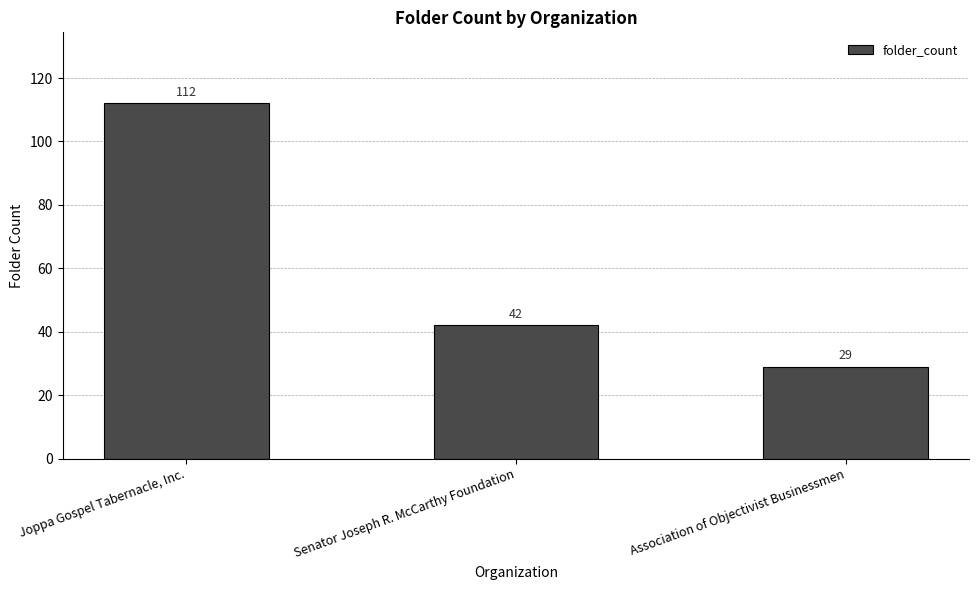

Reading left to right, list all the values displayed in this chart.

Joppa Gospel Tabernacle, Inc.=112	Senator Joseph R. McCarthy Foundation=42	Association of Objectivist Businessmen=29